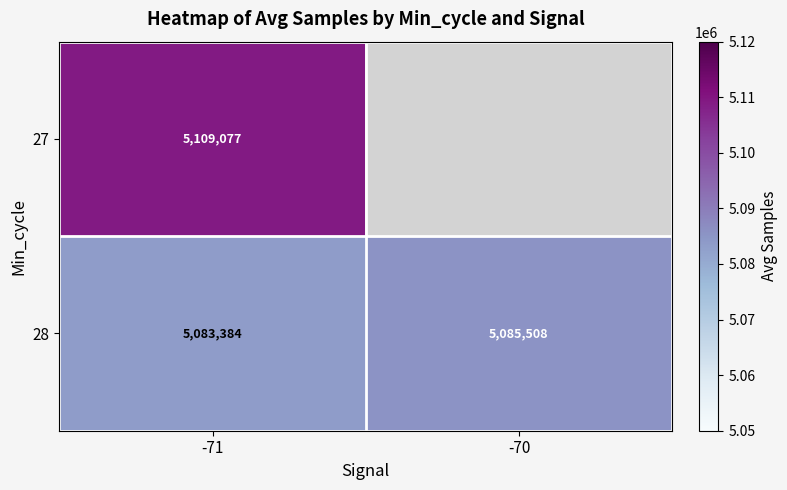

Is the value of 27 at -71 greater than the value of 28 at -70?

Yes